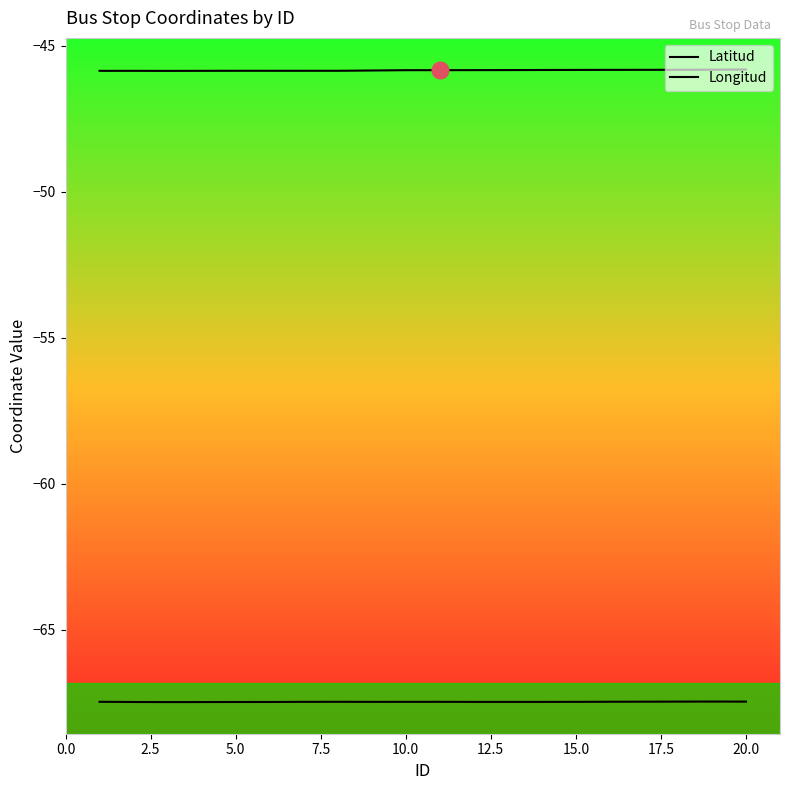

Count the number of data series in this chart.

2